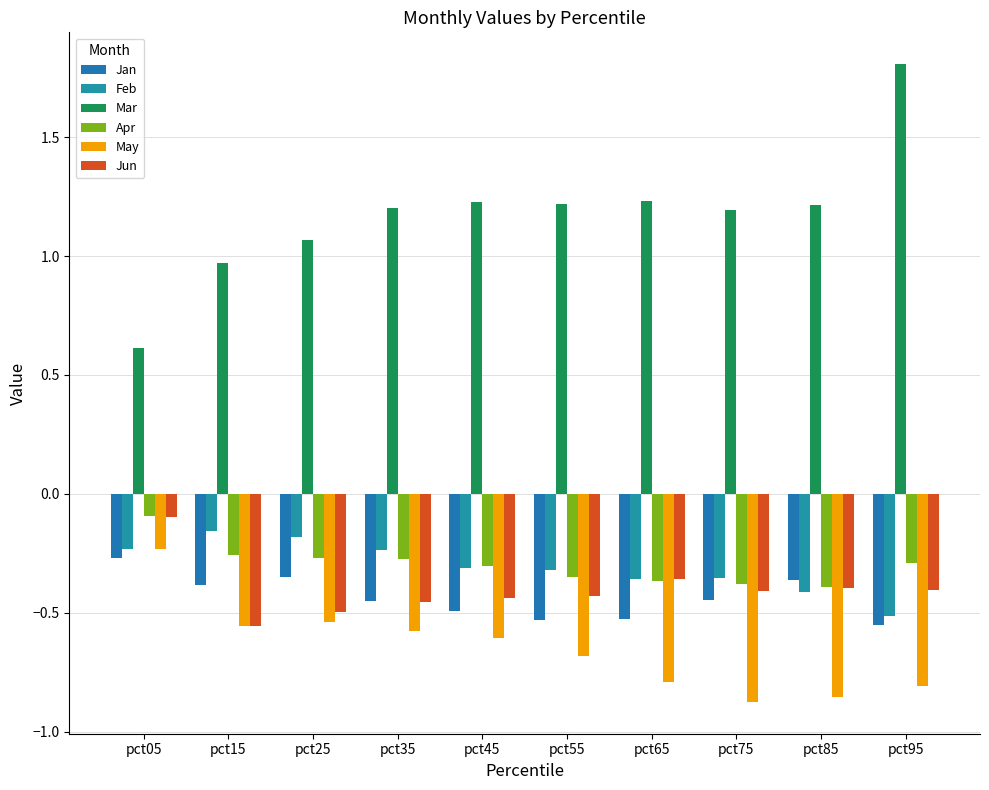

What are all the series names shown in the legend?

Jan, Feb, Mar, Apr, May, Jun